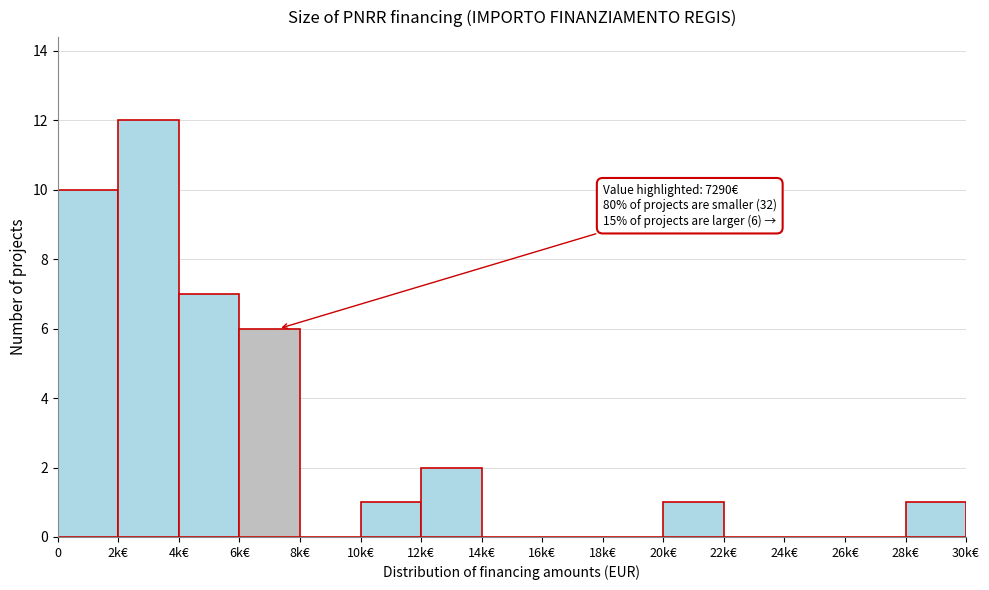

Reading left to right, transcribe all the data shown in this chart.

0=10	2k€=12	4k€=7	6k€=6	8k€=0	10k€=1	12k€=2	14k€=0	16k€=0	18k€=0	20k€=1	22k€=0	24k€=0	26k€=0	28k€=1